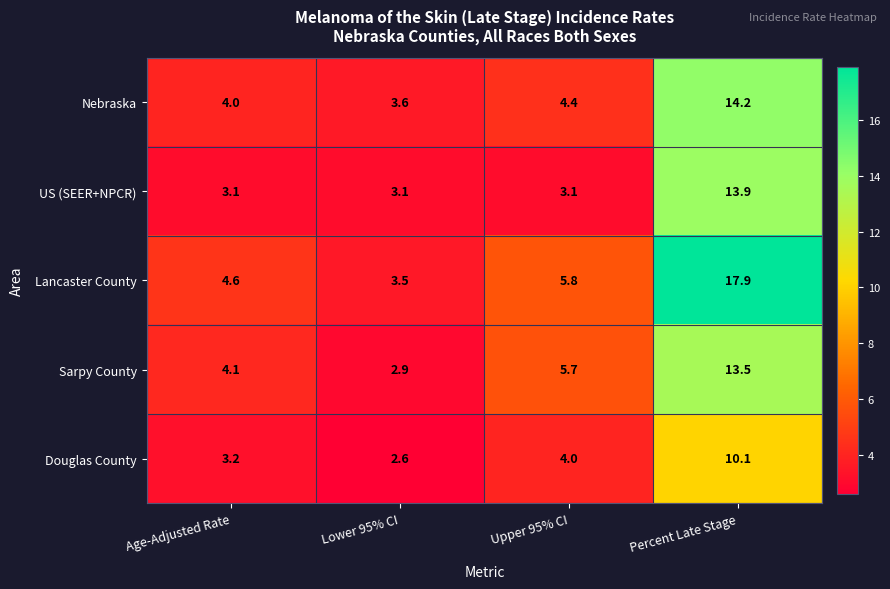

How many values in the Lancaster County series exceed 5?

2